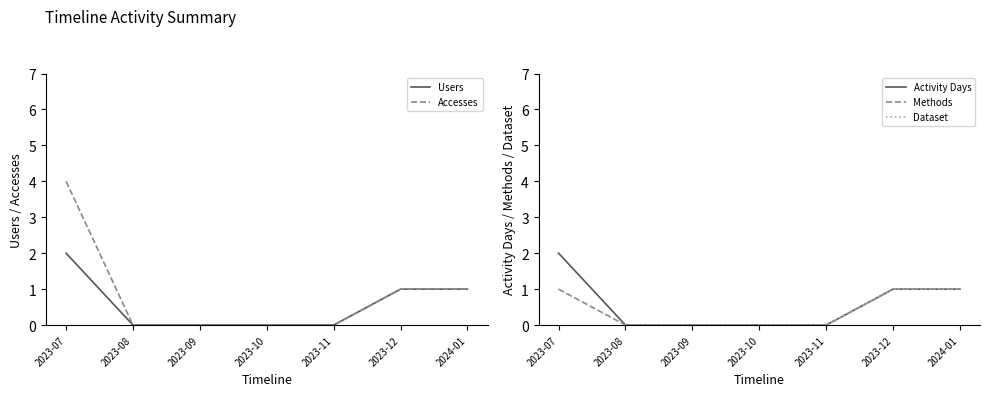

How many categories are shown in the chart?

7